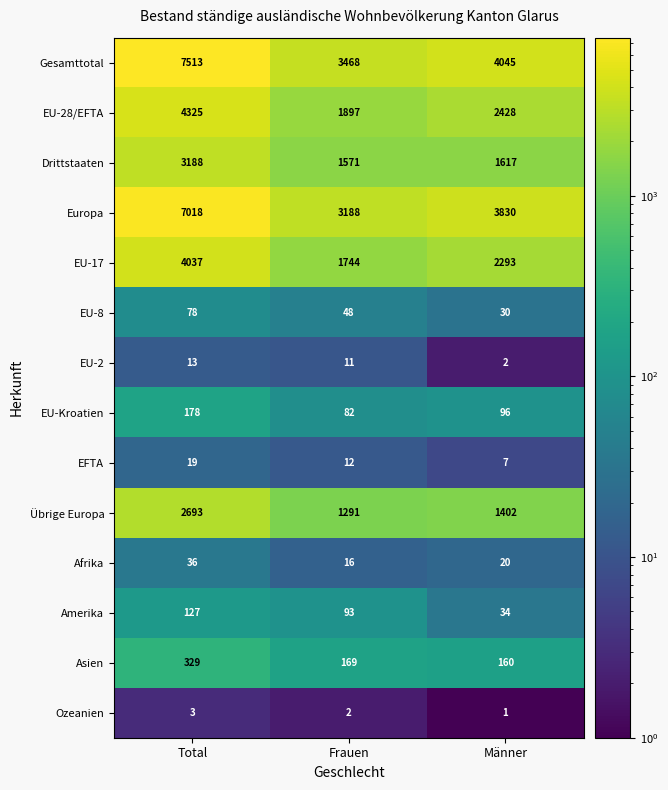

The value of Amerika at Total is 127. True or false?

True